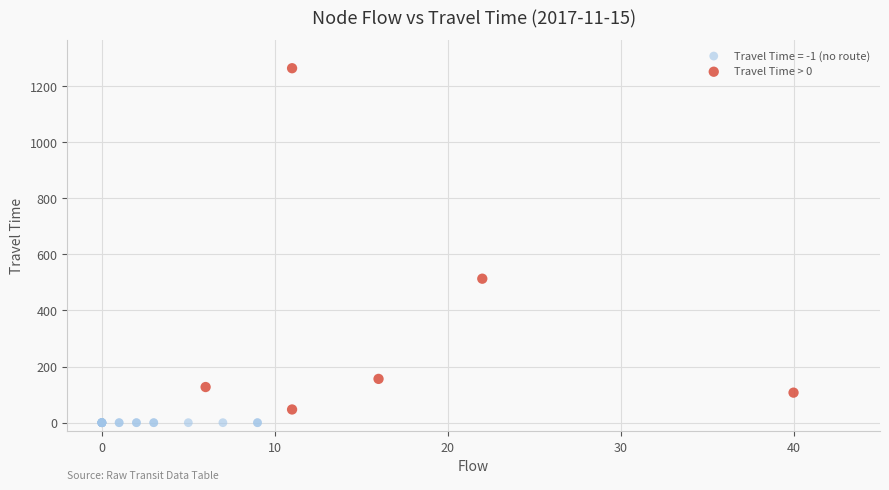

Which series reaches the maximum Y coordinate?

Travel Time > 0